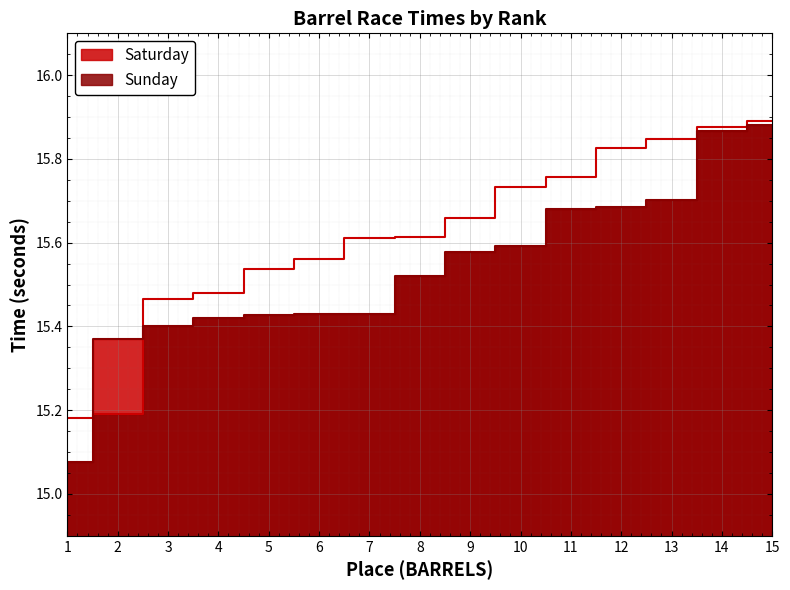

Reading left to right, transcribe all the data shown in this chart.

Saturday: 1=15.2	2=15.2	3=15.5	4=15.5	5=15.5	6=15.6	7=15.6	8=15.6	9=15.7	10=15.7	11=15.8	12=15.8	13=15.8	14=15.9	15=15.9
Sunday: 1=15.1	2=15.4	3=15.4	4=15.4	5=15.4	6=15.4	7=15.4	8=15.5	9=15.6	10=15.6	11=15.7	12=15.7	13=15.7	14=15.9	15=15.9